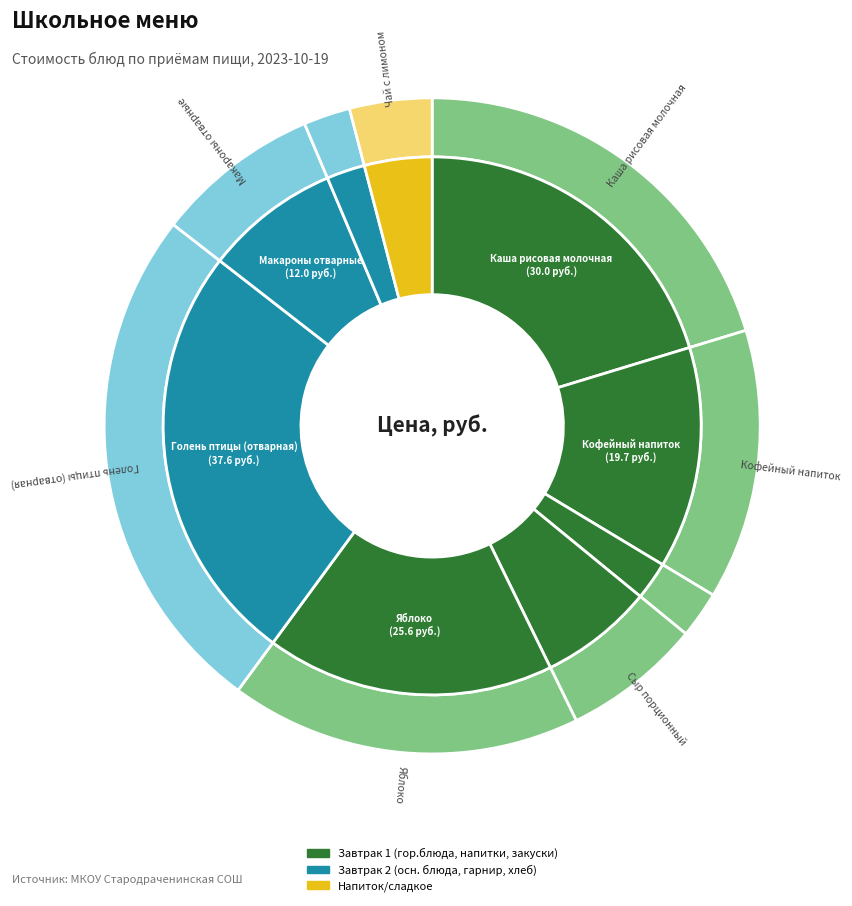

Is there a majority slice in this chart?

No